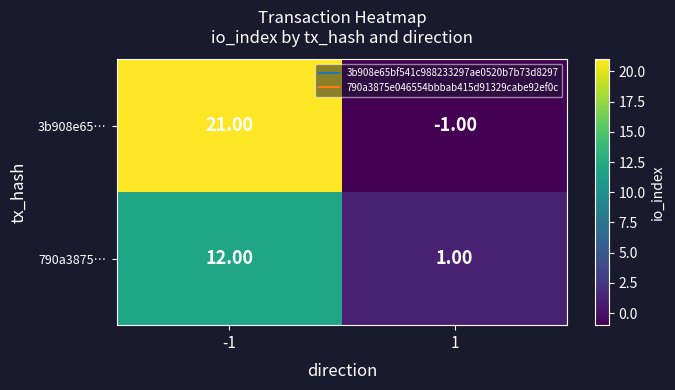

Rank the categories by 790a3875… value from highest to lowest.

-1, 1